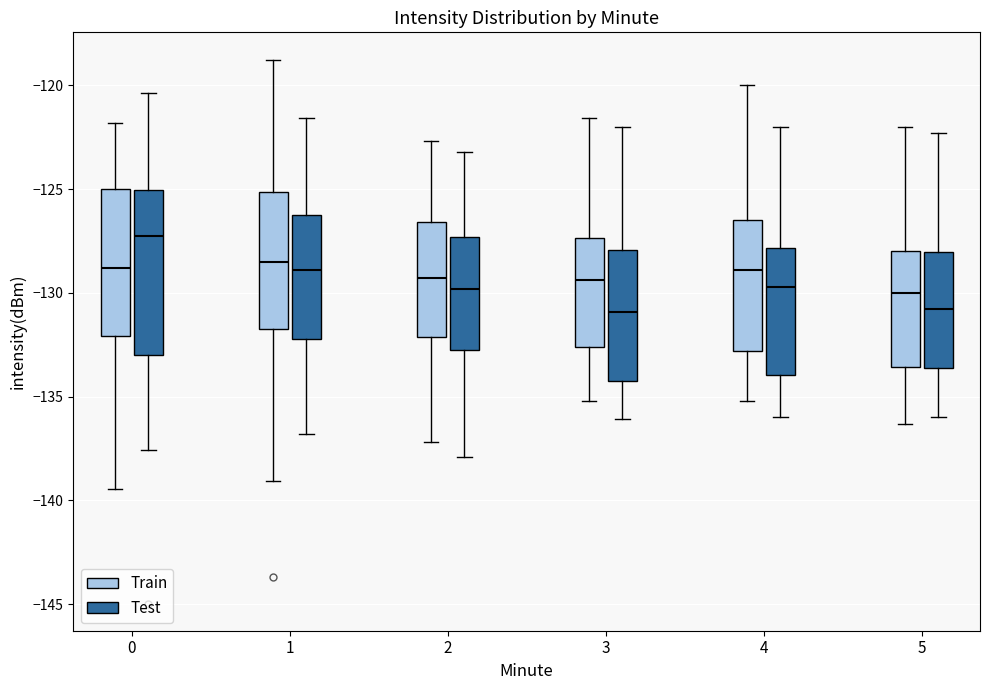

Comparing the boxes themselves (not the whiskers), which one is the tallest?

0 (Test)